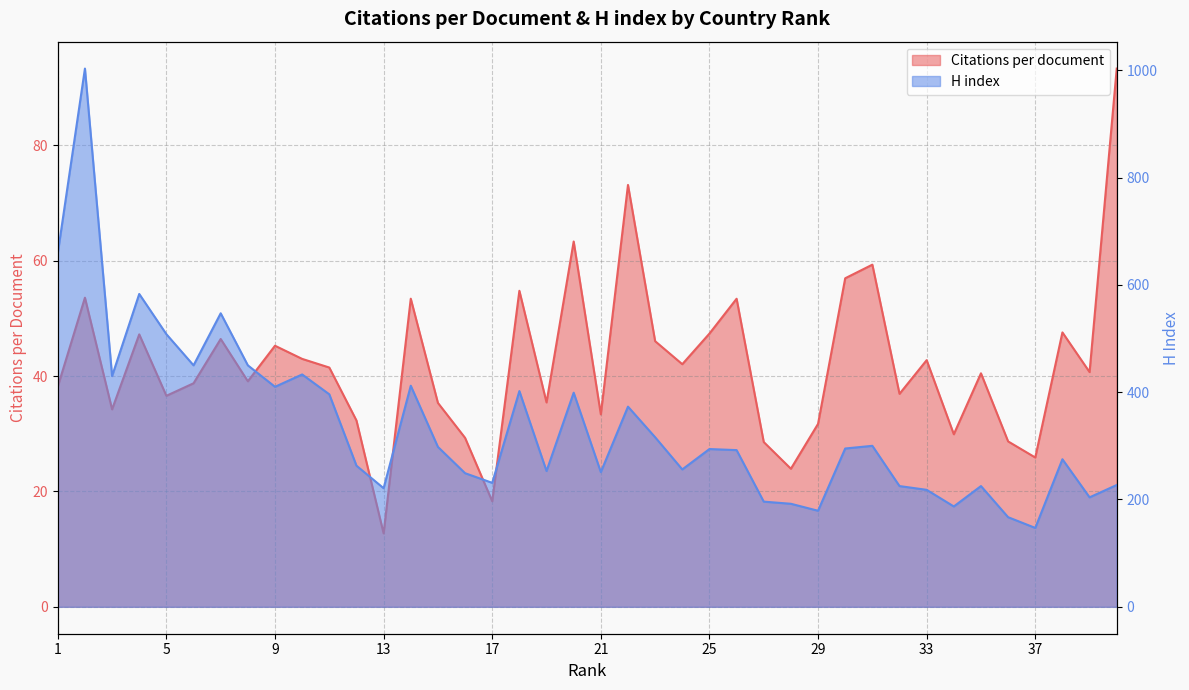

What is the average value of the Citations per document series?

42.0